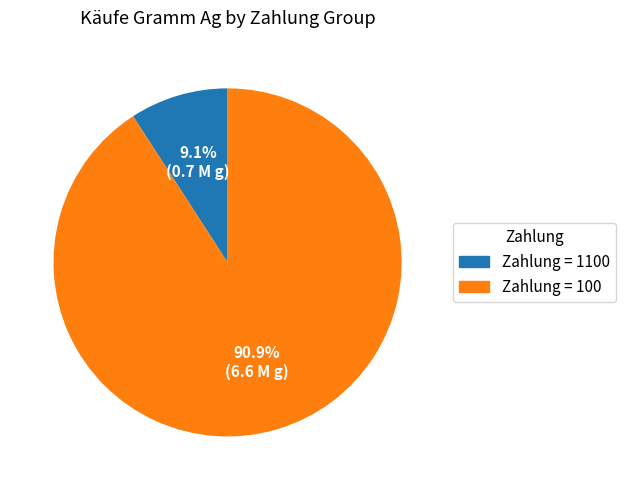

Count the number of slices in the pie.

2